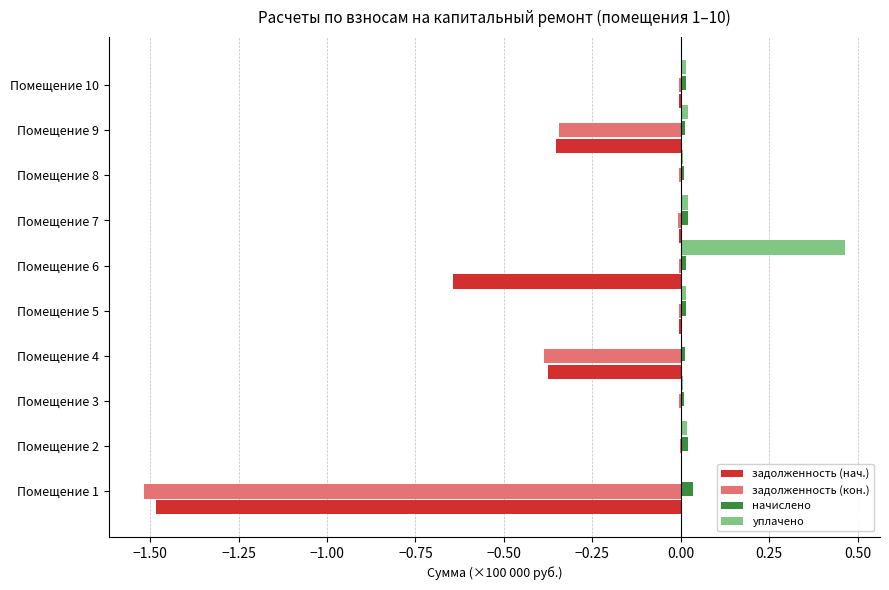

The value of уплачено at Помещение 2 is 0.0. True or false?

True